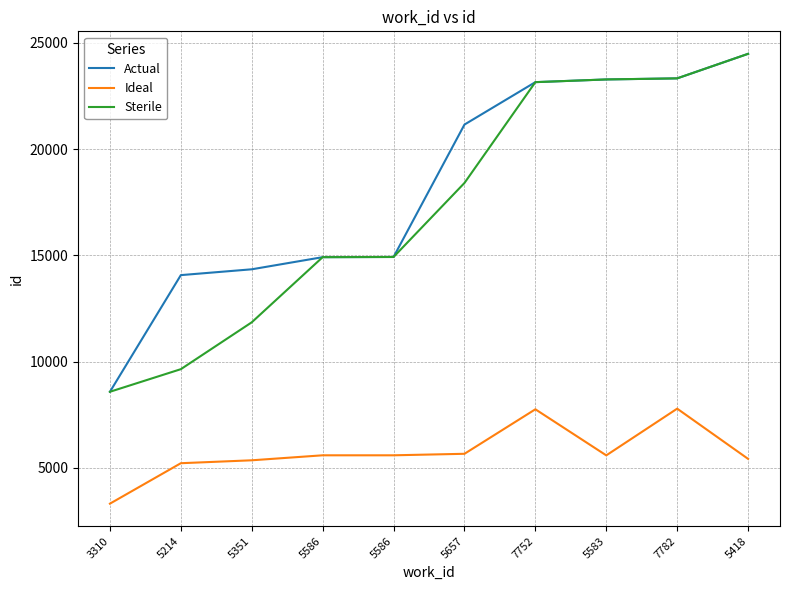

Reading right to left, what are all the values shown in this chart?

Actual: 5418=24483	7782=23328	5583=23277	7752=23150	5657=21153	5586=14921	5586=14912	5351=14341	5214=14067	3310=8576
Ideal: 5418=5418	7782=7782	5583=5583	7752=7752	5657=5657	5586=5586	5586=5586	5351=5351	5214=5214	3310=3310
Sterile: 5418=24483	7782=23328	5583=23277	7752=23150	5657=18405	5586=14921	5586=14912	5351=11846	5214=9640	3310=8576